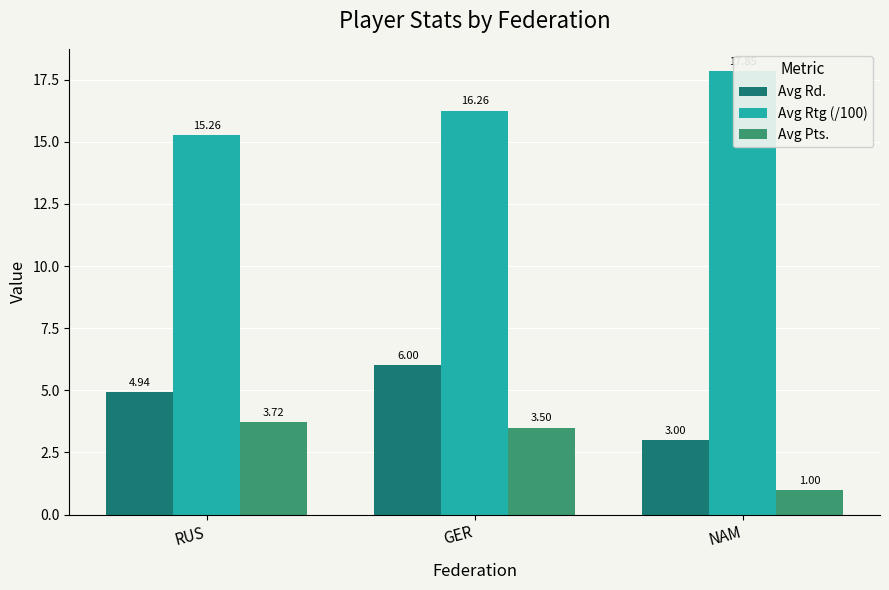

What is the total value across all series at NAM?

21.9